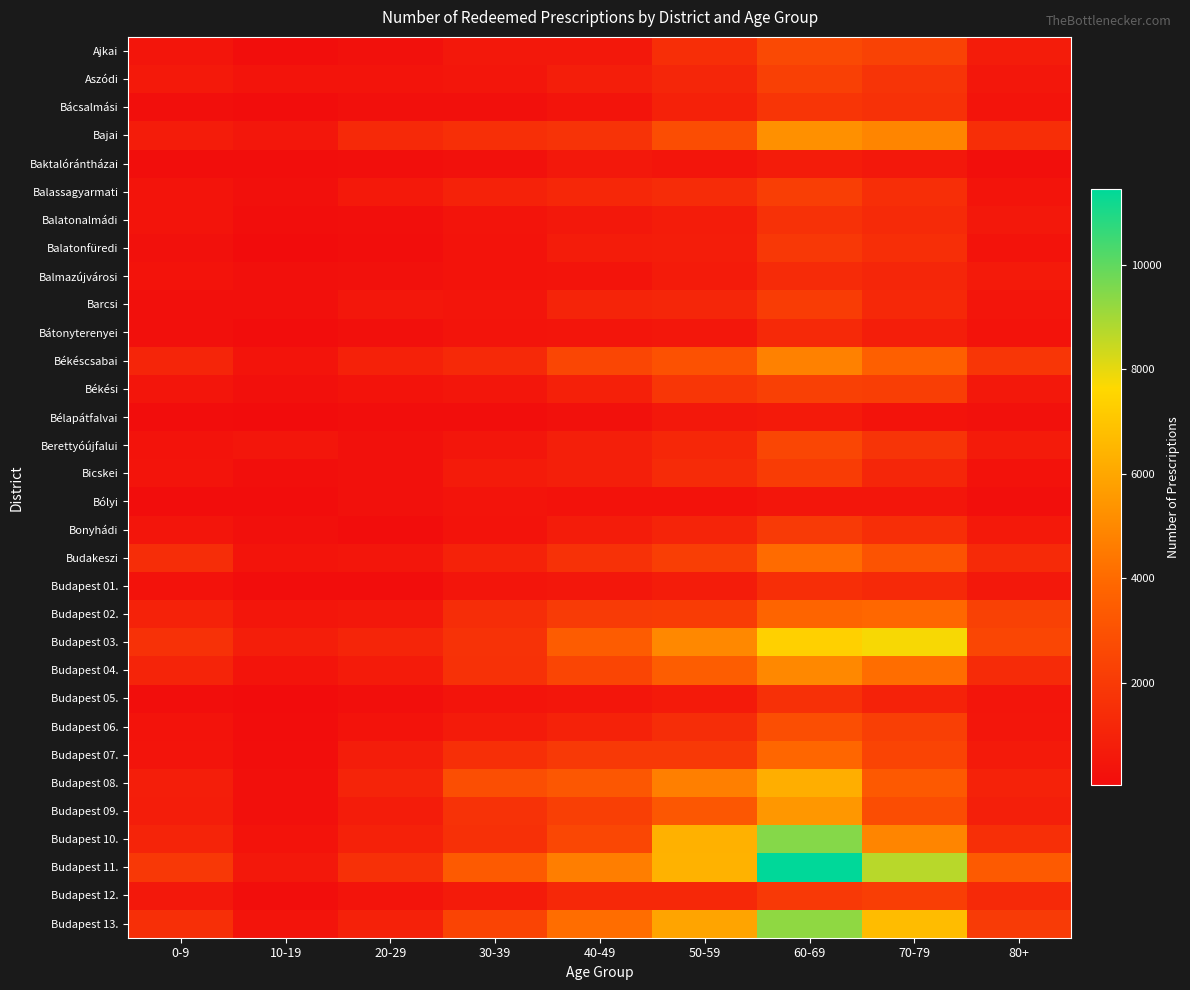

What is the greatest value displayed?

11441